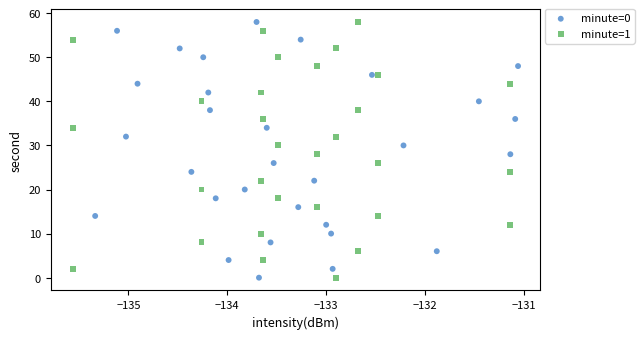

What are all the series names shown in the legend?

minute=0, minute=1